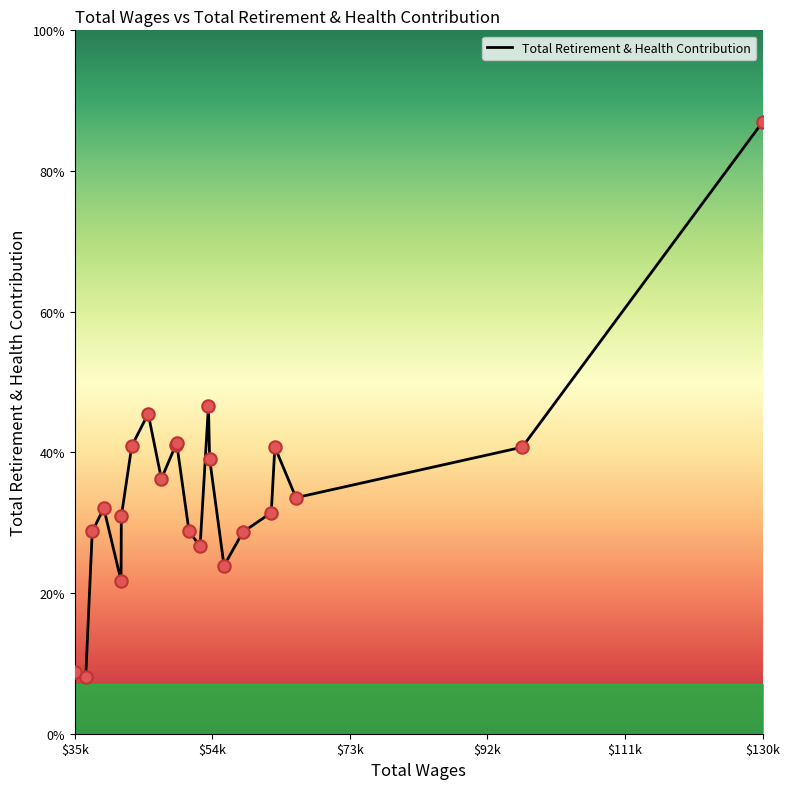

Is this an area chart (filled region under the line)?

Yes